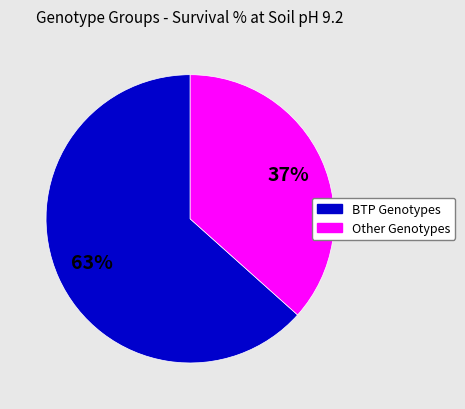

Does any single category account for the majority?

Yes